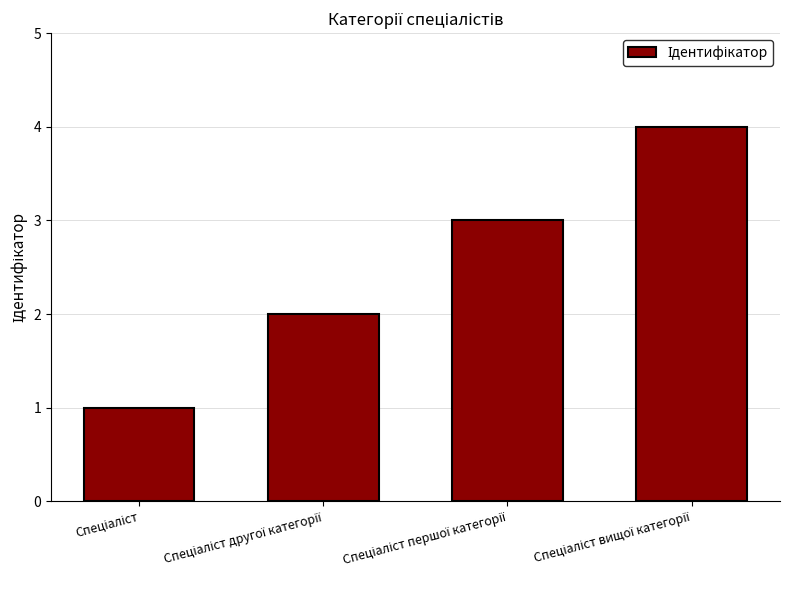

What is the maximum value shown in the chart?

4